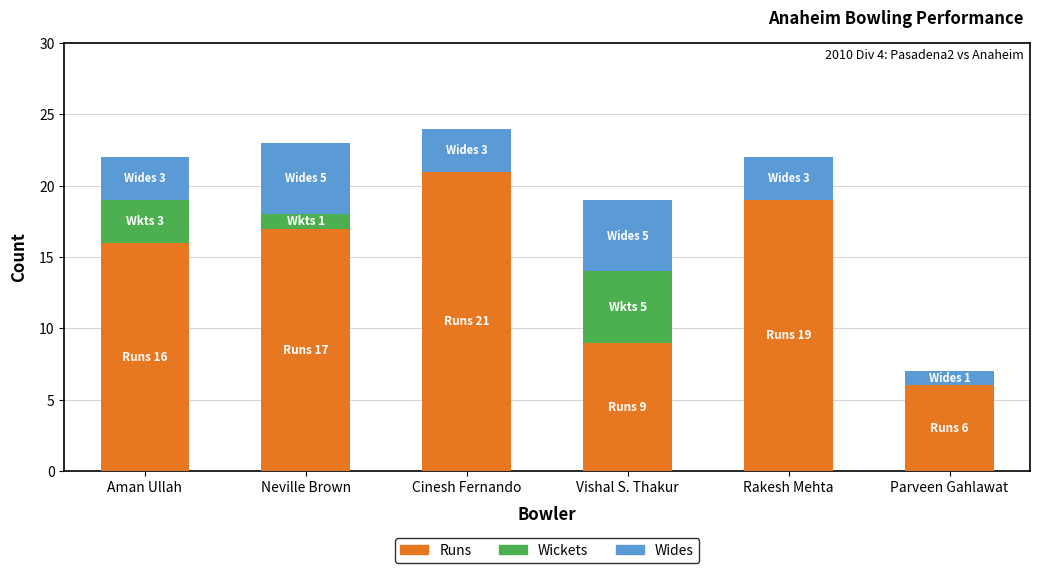

Reading right to left, what are the values for Runs?

Parveen Gahlawat=6	Rakesh Mehta=19	Vishal S. Thakur=9	Cinesh Fernando=21	Neville Brown=17	Aman Ullah=16